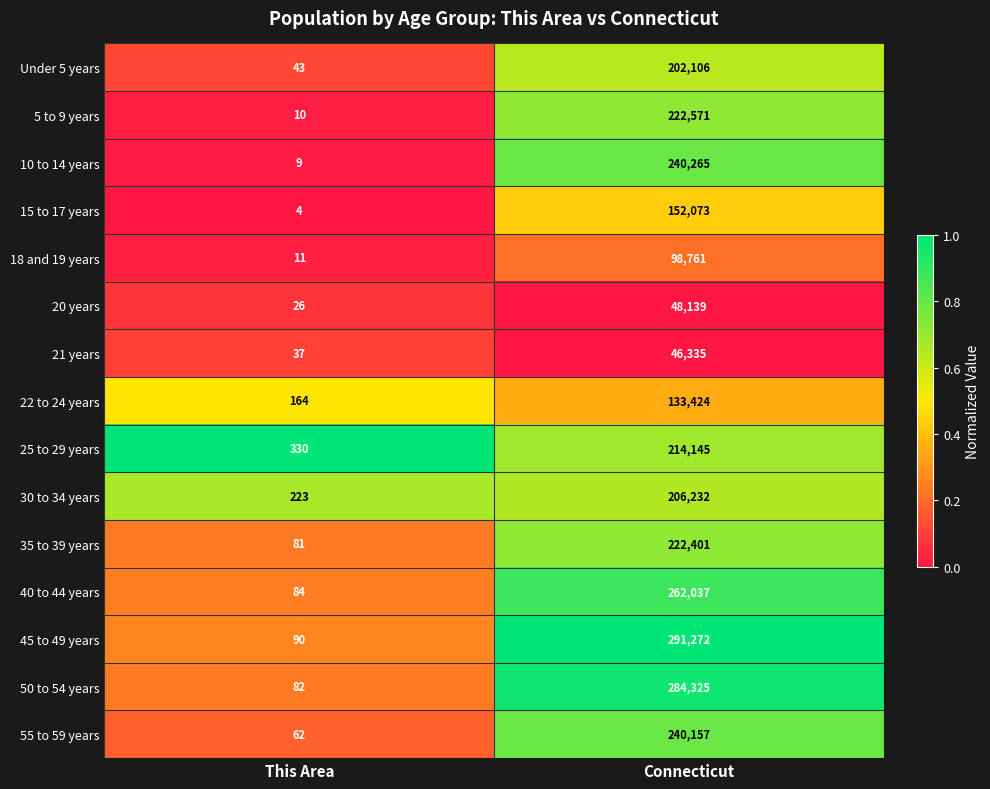

At which label is 22 to 24 years closest to 66794?

This Area